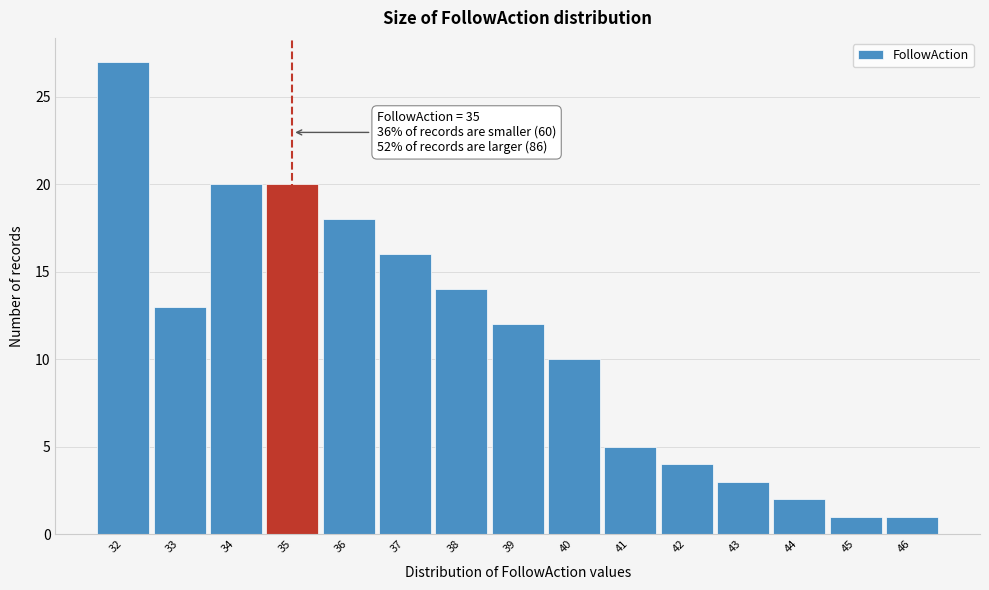

Over which range of the x-axis is the bar tallest?

31.5 to 32.5